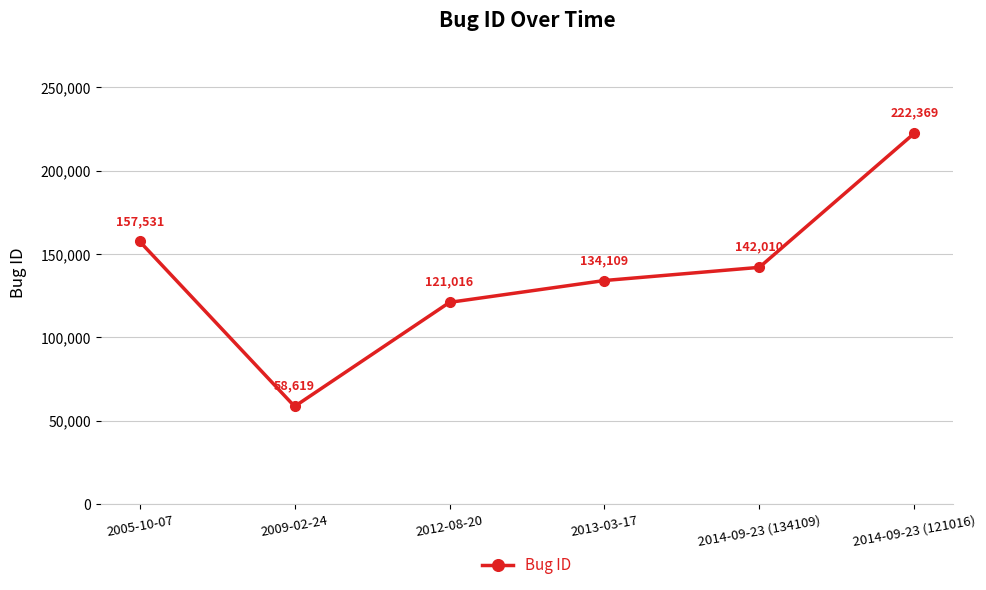

True or false: there are more than 2 points higher than both neighbors.

False